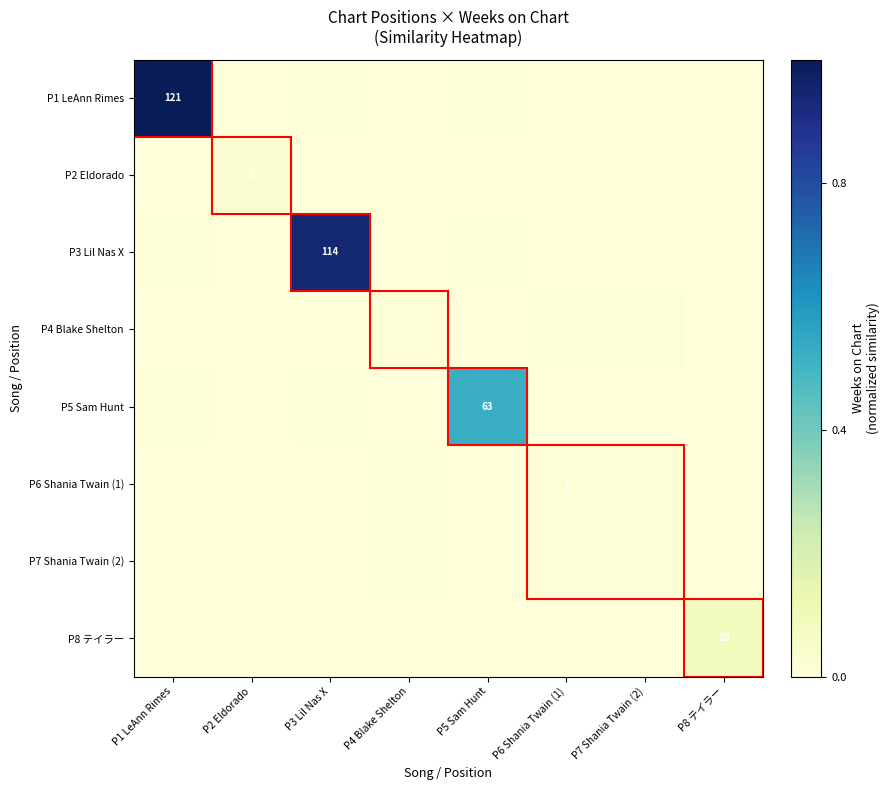

The P5 Sam Hunt series shows 0.0 at P7 Shania Twain (2). True or false?

True